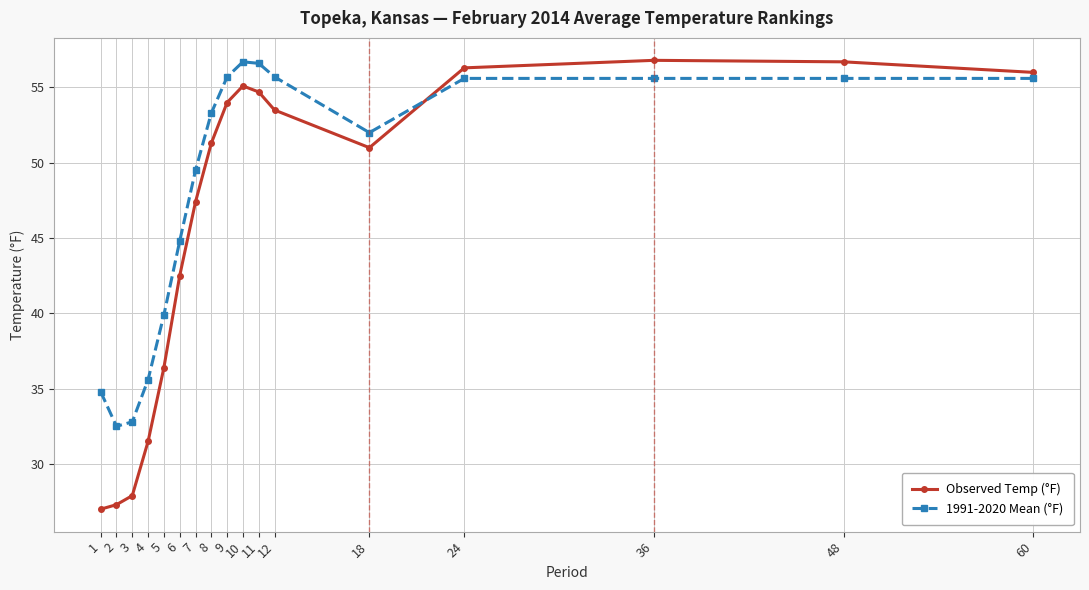

How many times do Observed Temp (°F) and 1991-2020 Mean (°F) cross each other?

1